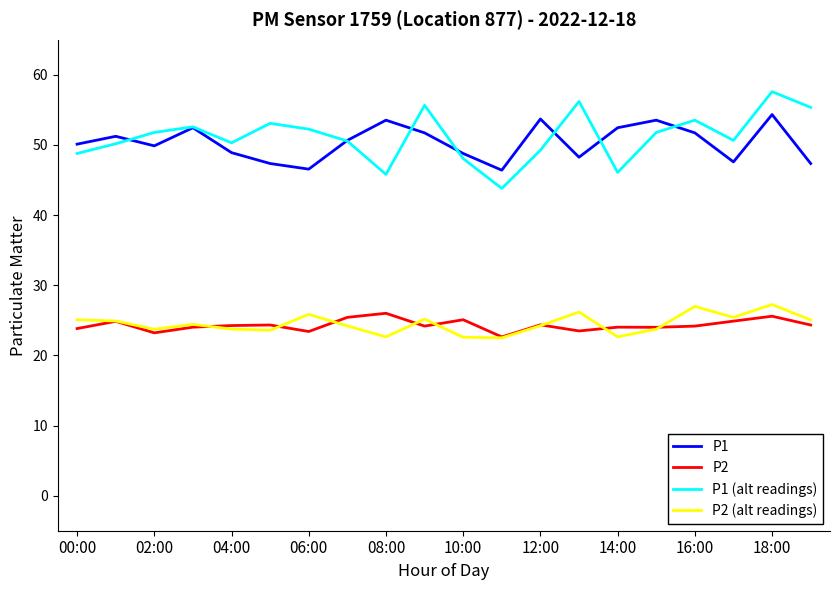

What is the minimum value for P2?

22.6